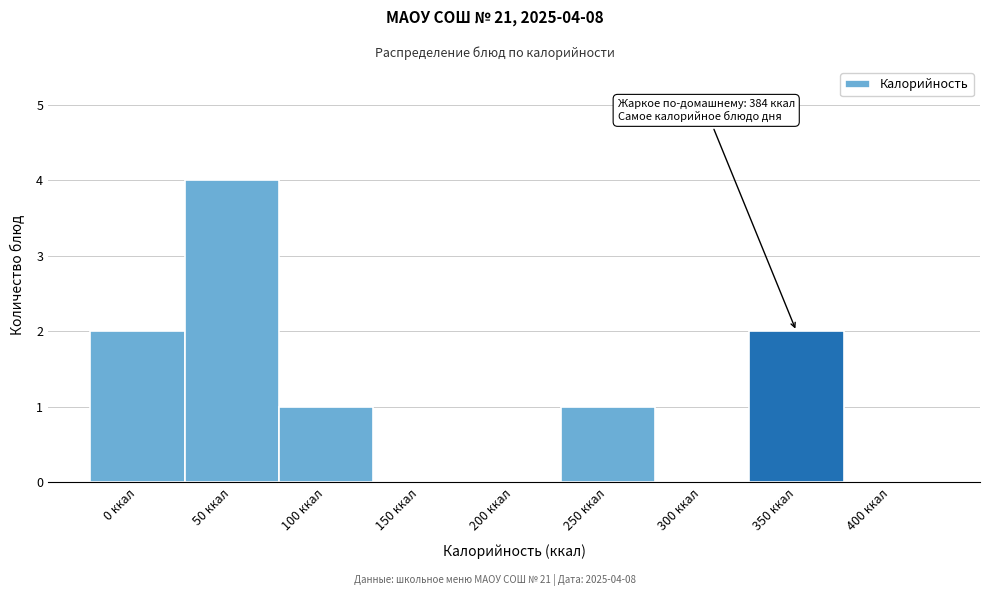

Reading right to left, extract all data points from this chart.

400 ккал=0	350 ккал=2	300 ккал=0	250 ккал=1	200 ккал=0	150 ккал=0	100 ккал=1	50 ккал=4	0 ккал=2